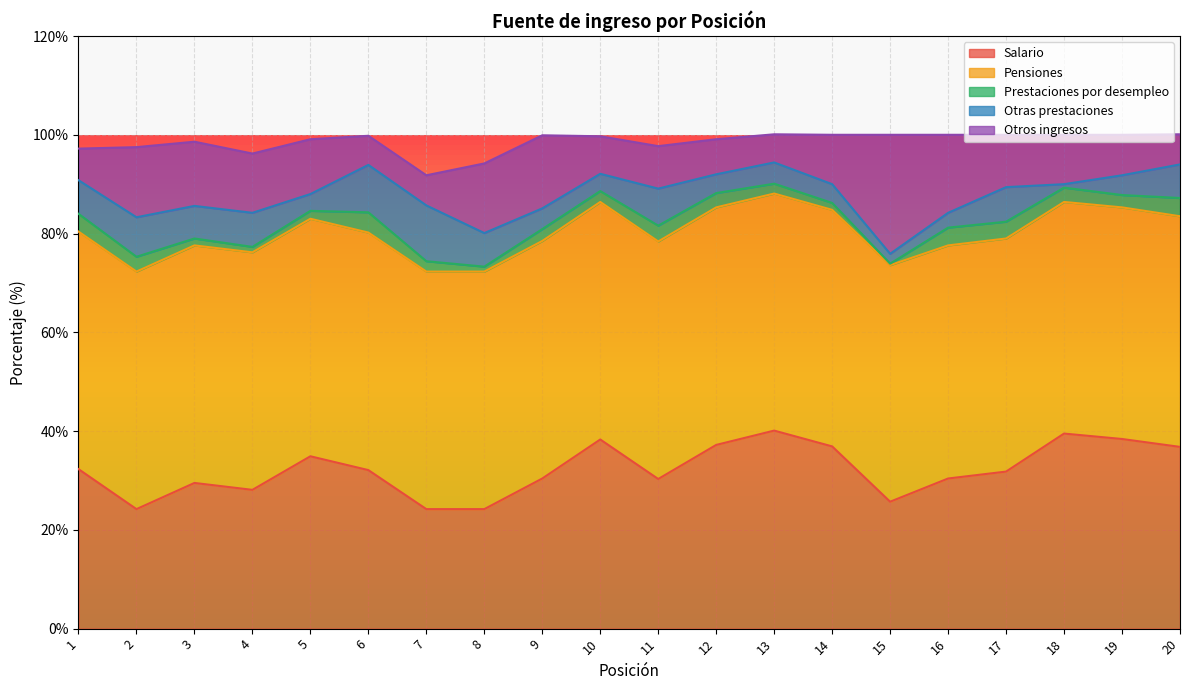

What is the difference between the Otras prestaciones values at 15 and 16?

1.0